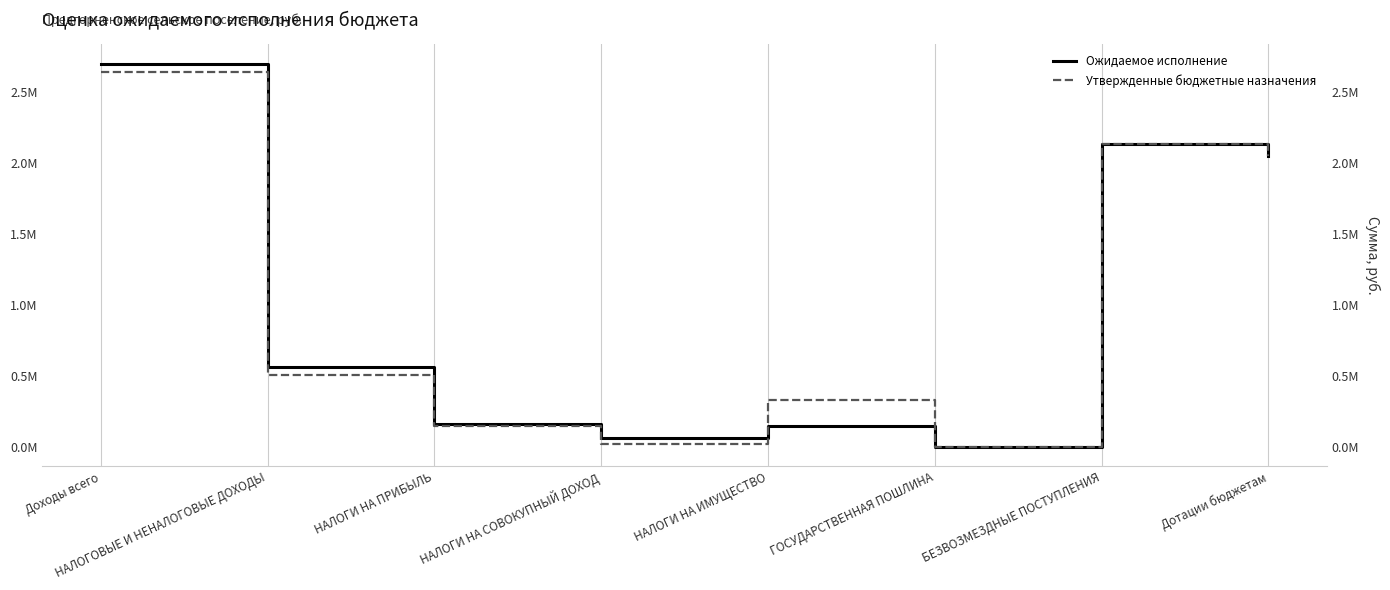

At НАЛОГОВЫЕ И НЕНАЛОГОВЫЕ ДОХОДЫ, list the series in order from smallest to largest.

Утвержденные бюджетные назначения, Ожидаемое исполнение